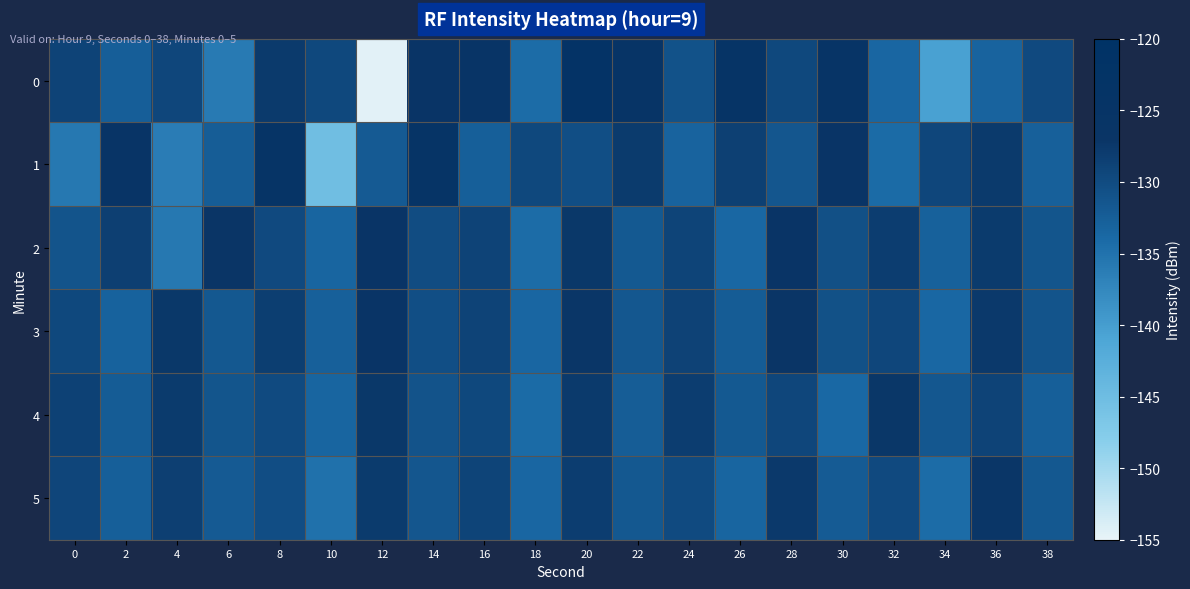

Reading right to left, what are all the values shown in this chart?

0: 38=-129.7	36=-133.2	34=-140.4	32=-133.7	30=-125.6	28=-129.7	26=-124.4	24=-130.8	22=-125.1	20=-123.0	18=-134.3	16=-126.1	14=-126.8	12=-154.5	10=-129.6	8=-127.7	6=-135.9	4=-129.3	2=-132.6	0=-129.0
1: 38=-132.8	36=-127.7	34=-129.3	32=-134.1	30=-126.9	28=-131.4	26=-128.6	24=-133.2	22=-127.8	20=-130.5	18=-129.6	16=-132.6	14=-124.5	12=-132.0	10=-145.2	8=-124.4	6=-132.4	4=-136.2	2=-126.2	0=-135.7
2: 38=-131.3	36=-127.8	34=-132.9	32=-128.2	30=-130.6	28=-126.4	26=-133.7	24=-129.1	22=-131.8	20=-127.5	18=-134.3	16=-128.9	14=-130.2	12=-126.7	10=-133.5	8=-129.8	6=-127.1	4=-135.6	2=-128.4	0=-131.2
3: 38=-131.1	36=-127.6	34=-133.8	32=-129.3	30=-130.7	28=-127.0	26=-132.3	24=-128.8	22=-131.5	20=-127.2	18=-133.6	16=-129.0	14=-130.4	12=-126.9	10=-132.8	8=-128.3	6=-131.7	4=-127.4	2=-133.1	0=-129.6
4: 38=-132.6	36=-128.9	34=-131.6	32=-127.3	30=-133.9	28=-129.4	26=-131.8	24=-128.1	22=-132.4	20=-127.7	18=-134.1	16=-129.6	14=-131.0	12=-127.5	10=-133.4	8=-129.9	6=-131.3	4=-127.8	2=-132.2	0=-128.7
5: 38=-131.7	36=-127.2	34=-134.3	32=-129.8	30=-132.1	28=-127.6	26=-133.4	24=-129.9	22=-131.7	20=-128.2	18=-133.6	16=-129.1	14=-131.4	12=-127.9	10=-134.8	8=-130.3	6=-131.9	4=-128.4	2=-132.7	0=-129.2